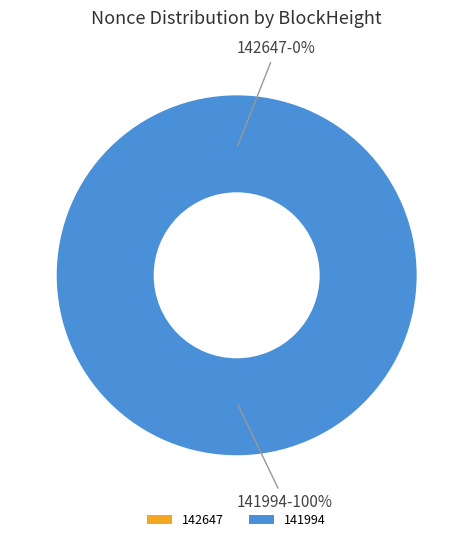

Does 142647 account for over 50% of the chart?

No